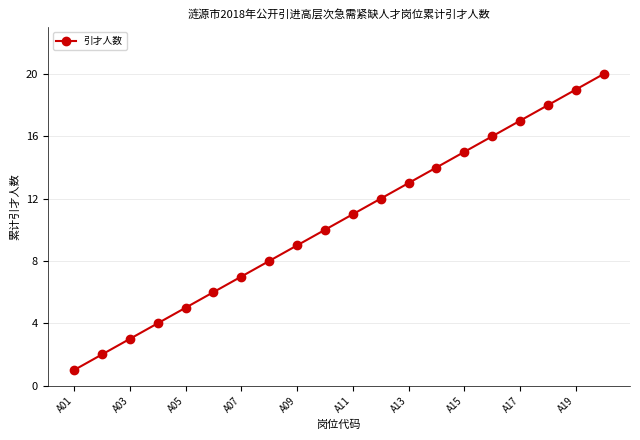

What is the greatest value displayed?

20